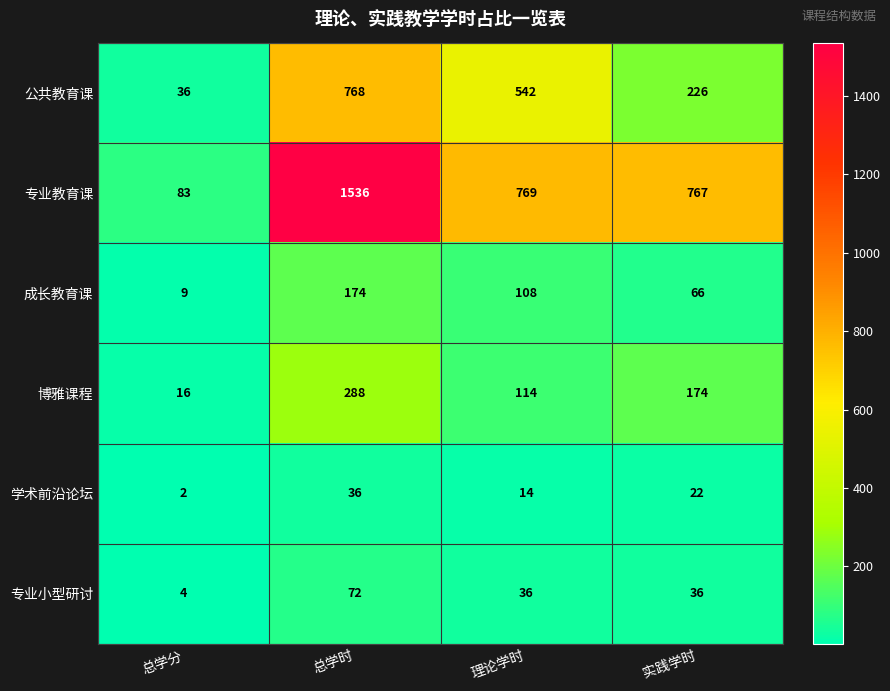

What is the total value across all series at 实践学时?

1291